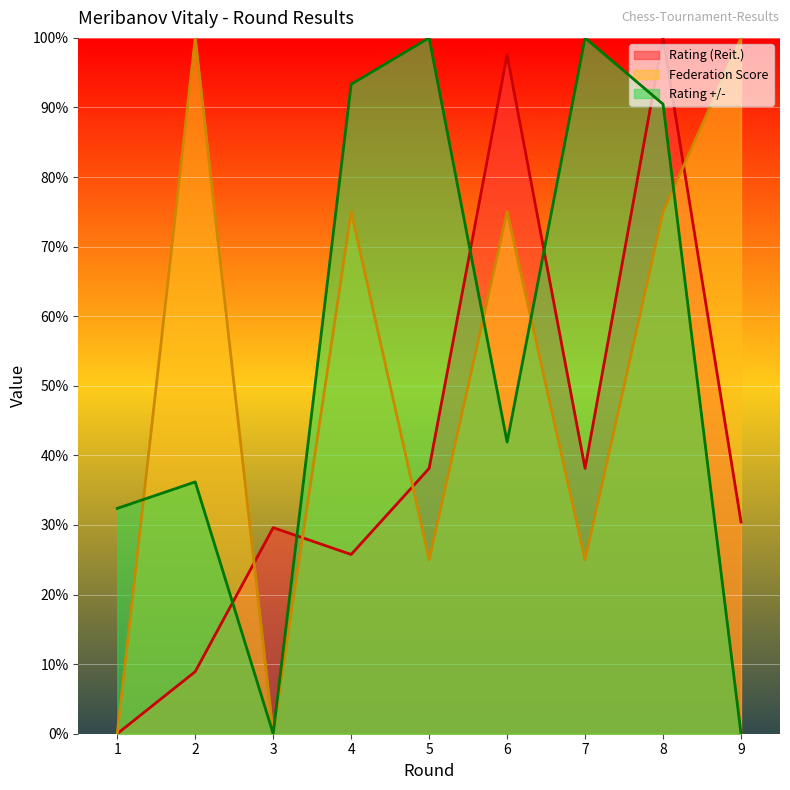

Is it true that Federation Score equals 47.2 at 2?

False